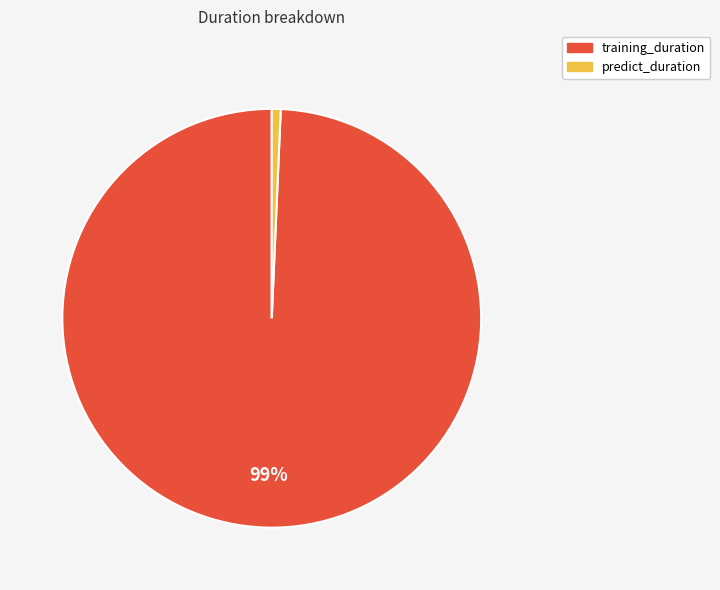

Does training_duration represent more than half of the total?

Yes